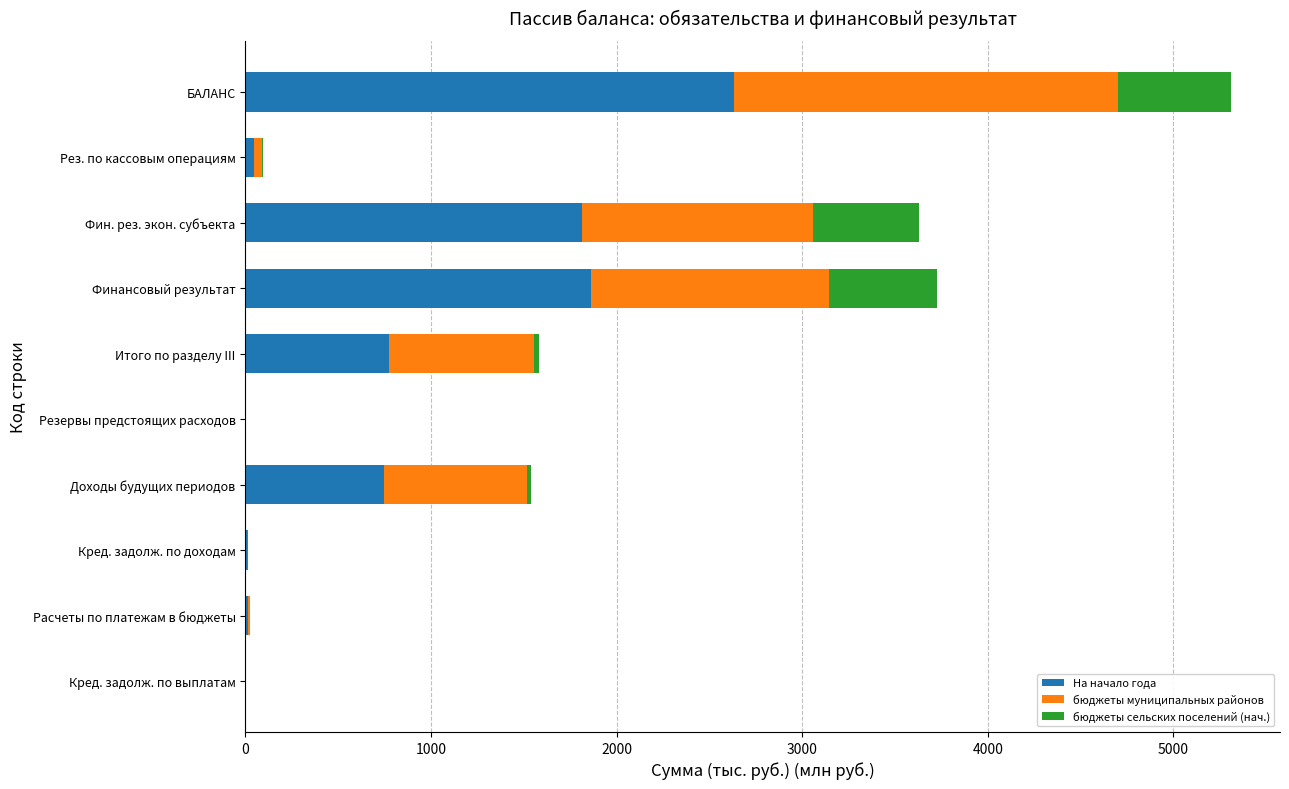

Is it true that На начало года equals 2445.8 at Финансовый результат?

False